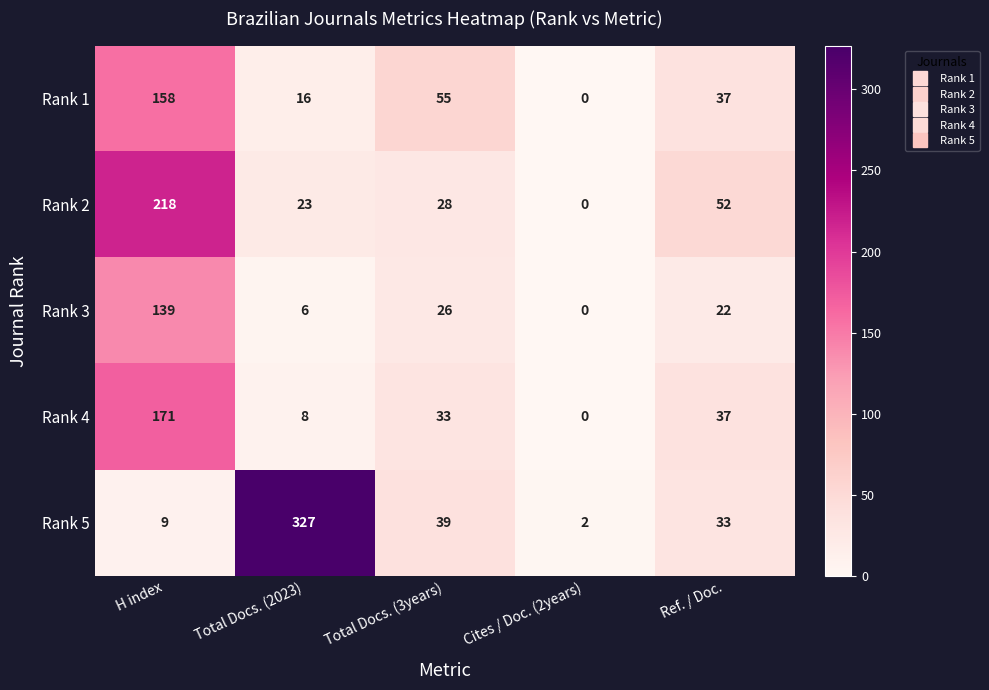

True or false: Rank 5 has a value of 9 at H index.

True